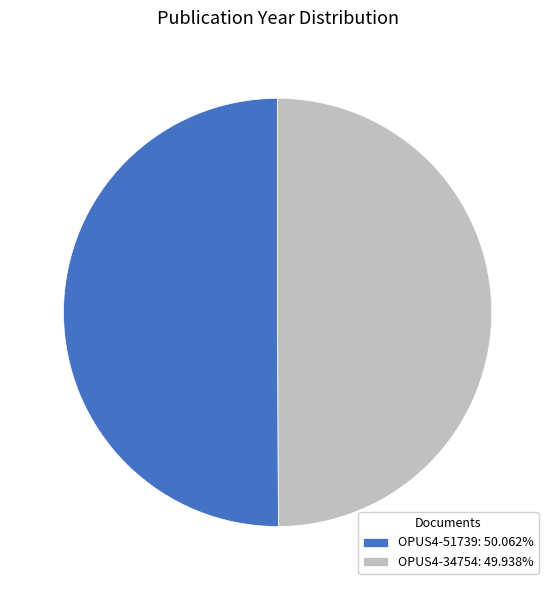

Count the number of slices in the pie.

2